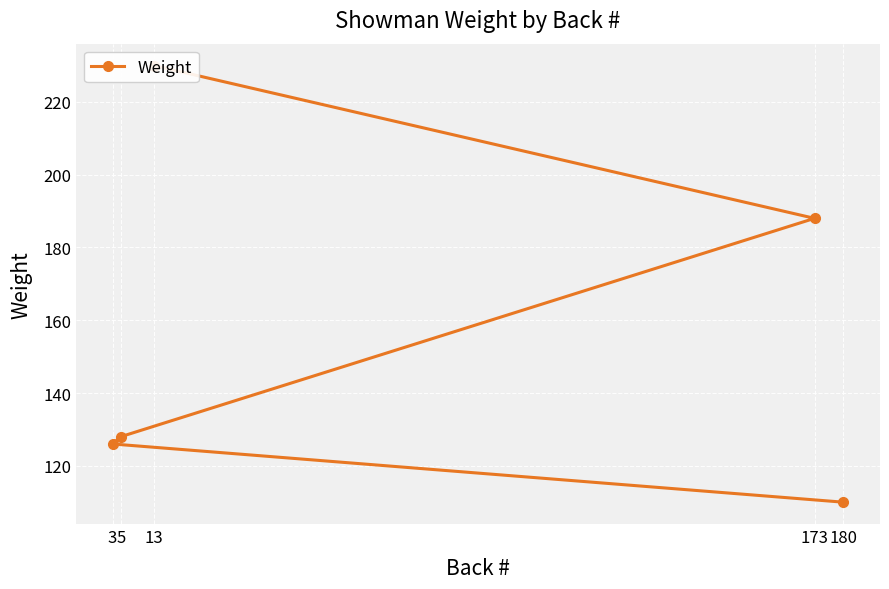

True or false: the data has more than 2 interior local peaks.

False